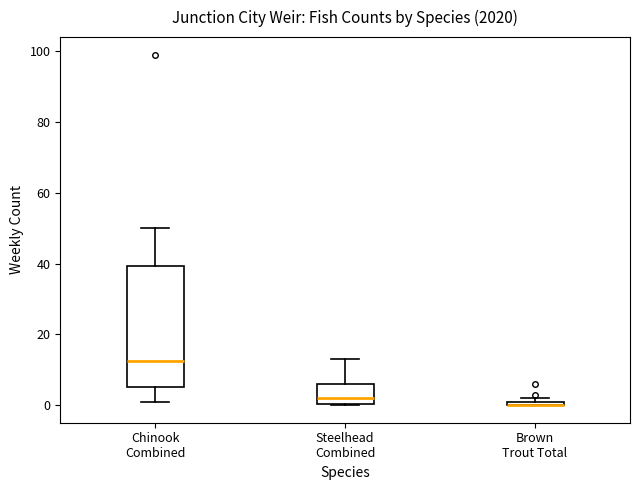

Comparing the boxes themselves (not the whiskers), which one is the tallest?

Chinook Combined